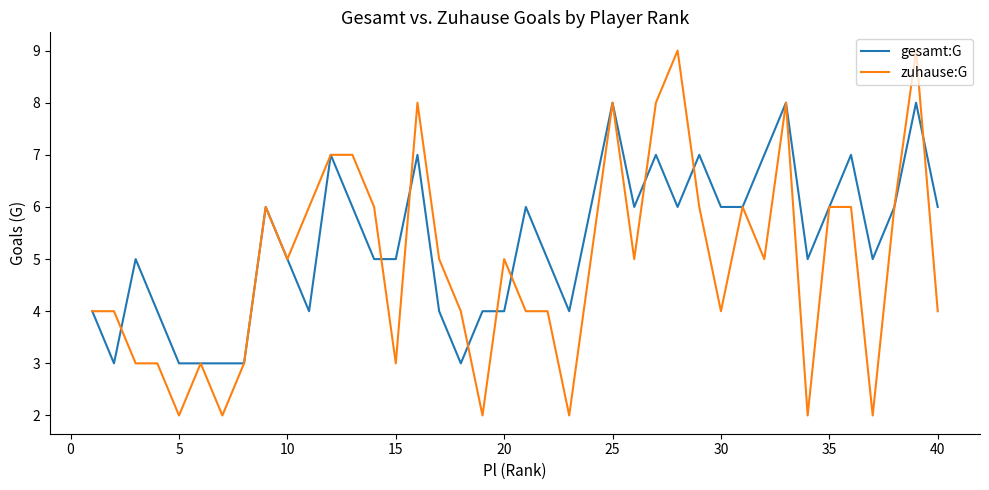

Which series has the largest total across all categories?

gesamt:G